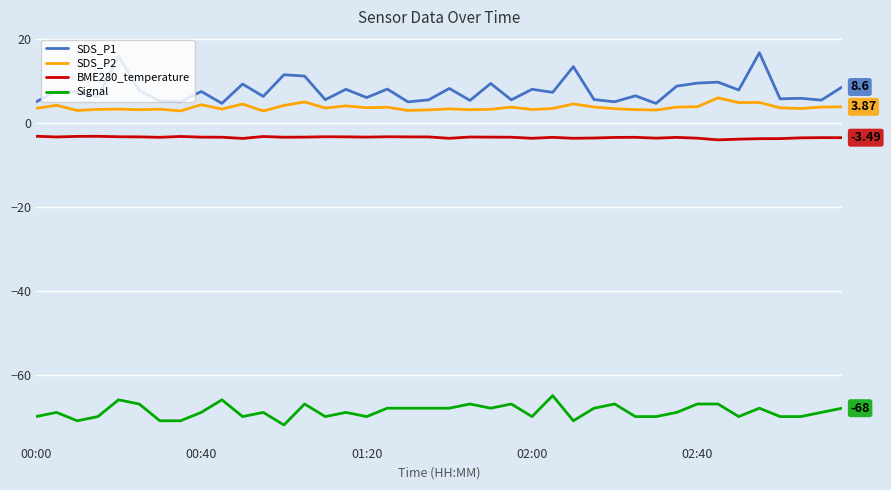

True or false: BME280_temperature and SDS_P1 cross at least once.

False